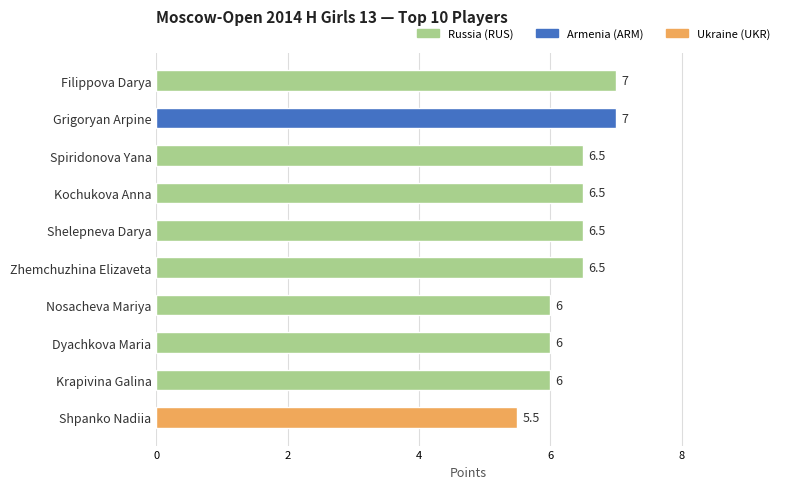

Reading top to bottom, what are all the values shown in this chart?

Filippova Darya=7.0	Grigoryan Arpine=7.0	Spiridonova Yana=6.5	Kochukova Anna=6.5	Shelepneva Darya=6.5	Zhemchuzhina Elizaveta=6.5	Nosacheva Mariya=6.0	Dyachkova Maria=6.0	Krapivina Galina=6.0	Shpanko Nadiia=5.5